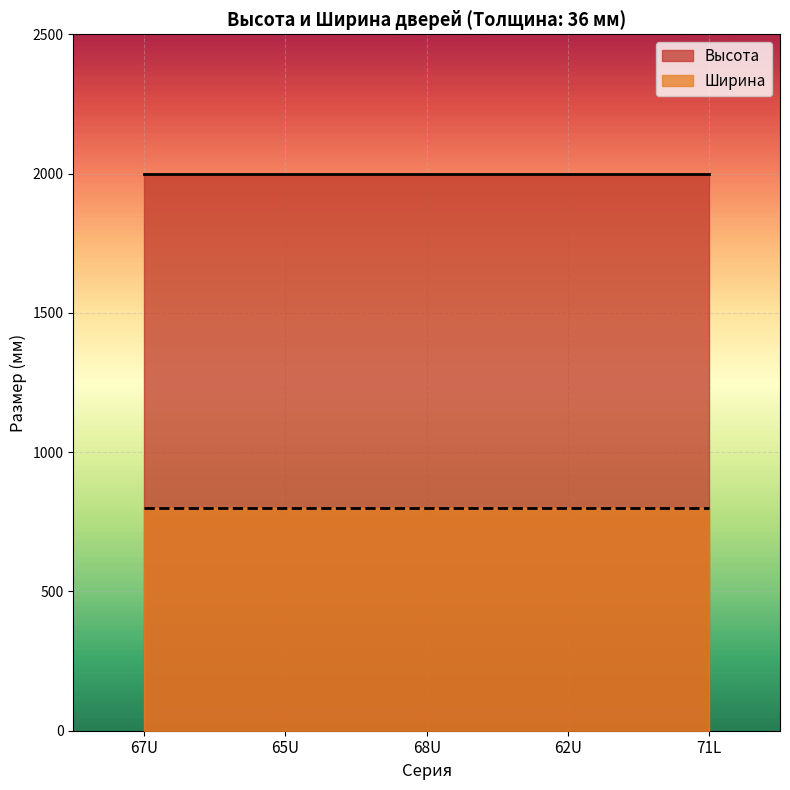

What are all the series names shown in the legend?

Высота, Ширина